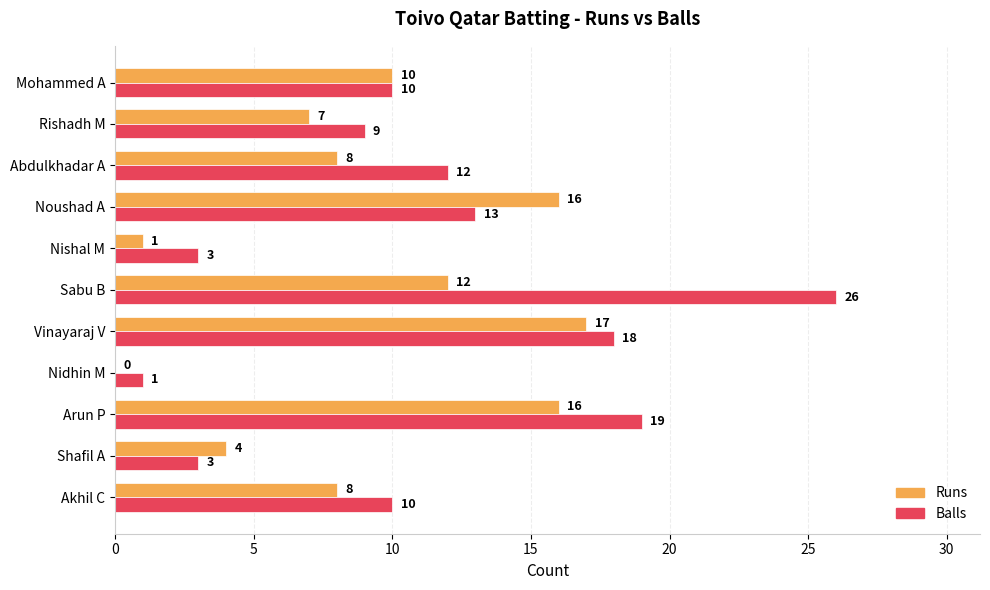

Which series changed the most between Shafil A and Nishal M?

Runs